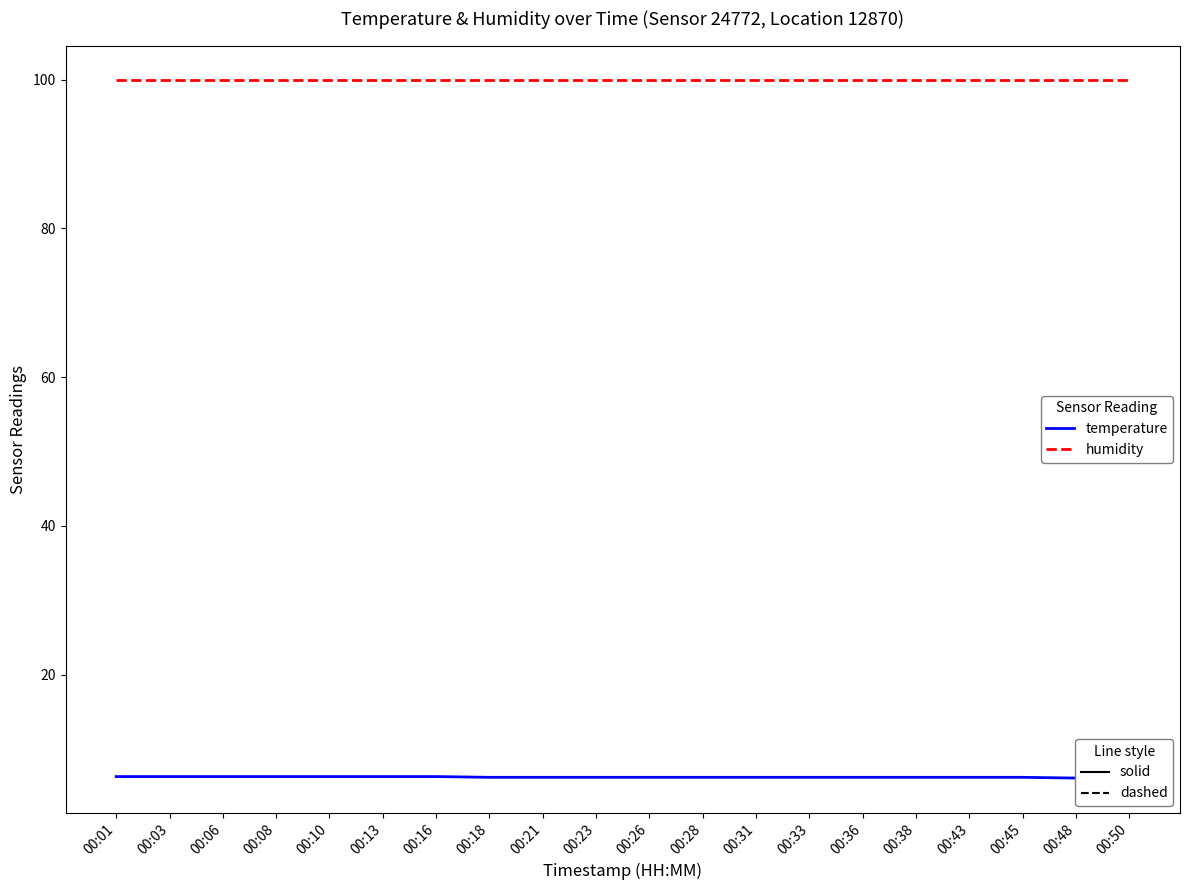

Which category has the highest value in the humidity series?

00:01